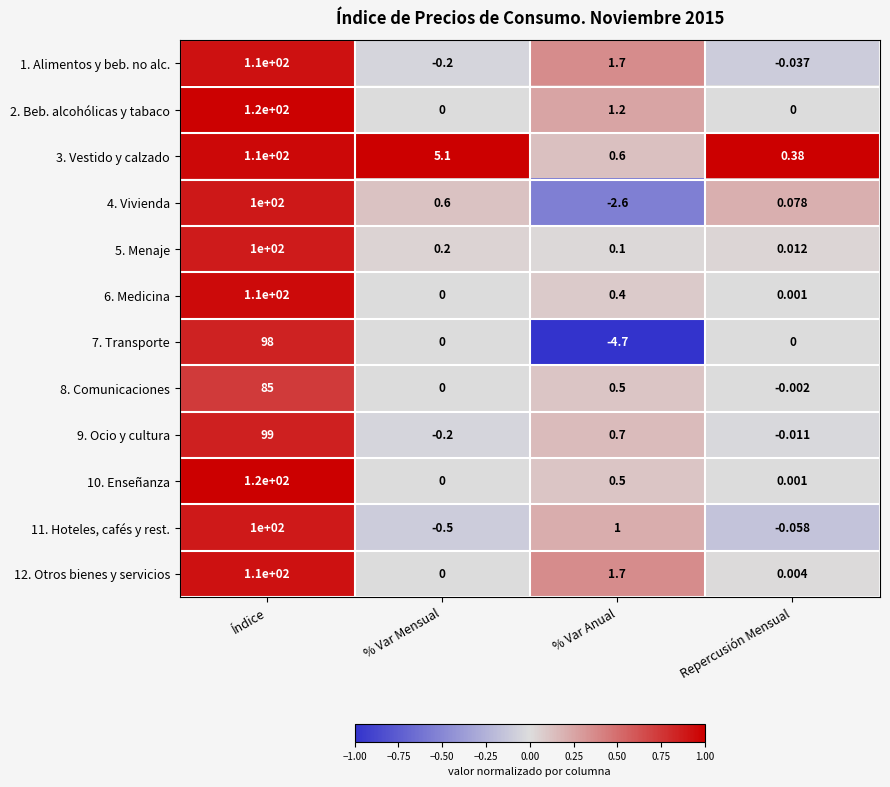

Rank the categories by 6. Medicina value from lowest to highest.

% Var Mensual, Repercusión Mensual, % Var Anual, Índice